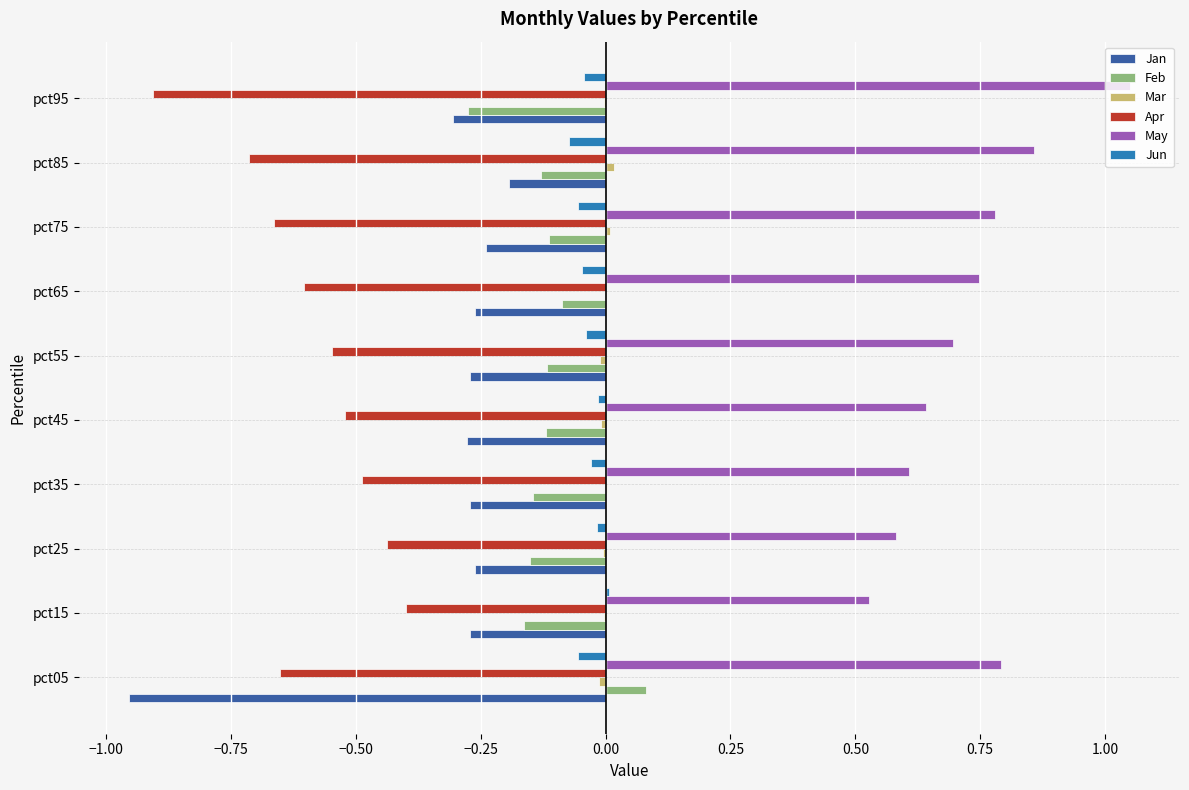

At which label does Feb reach its peak?

pct05